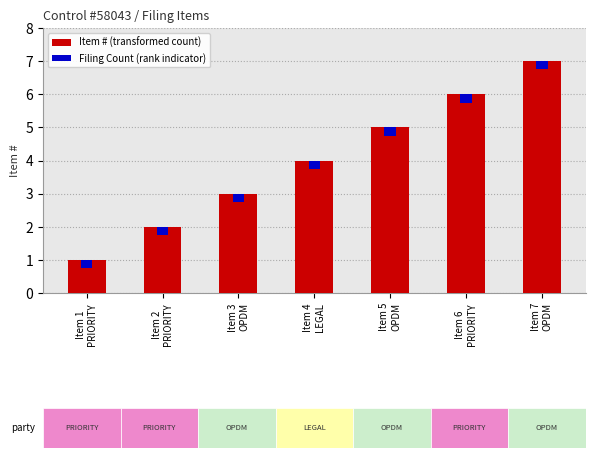

Where does the Item # series first go above 4?

Item 5
OPDM